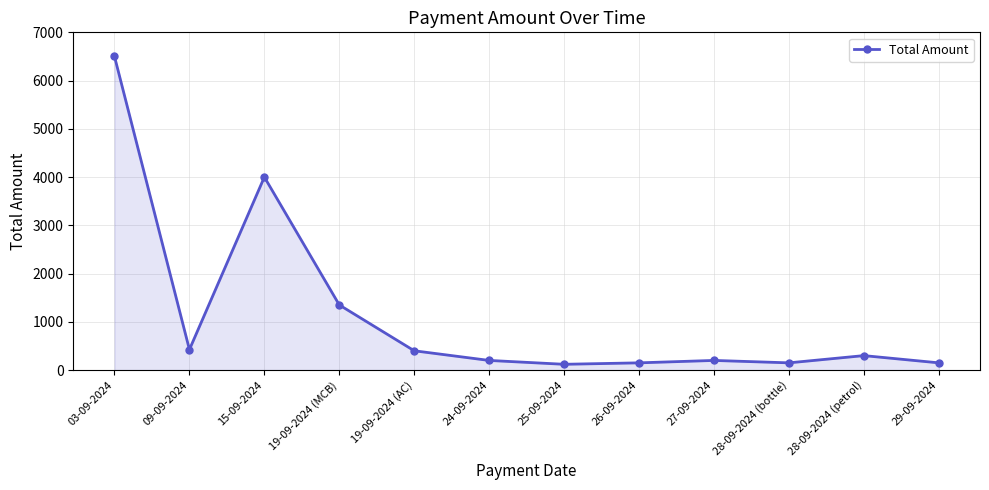

How many interior local peaks (higher than both neighbors) does the data have?

3